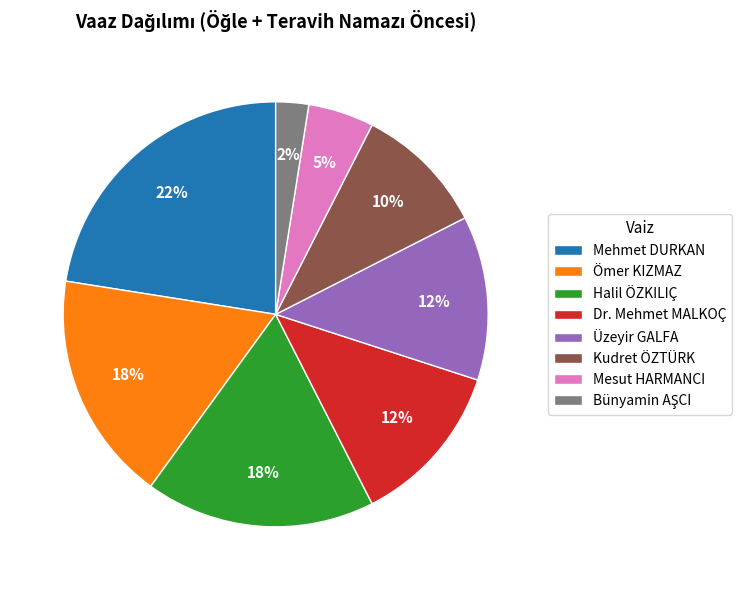

Do Mesut HARMANCI and Halil ÖZKILIÇ together represent more than half of the pie?

No